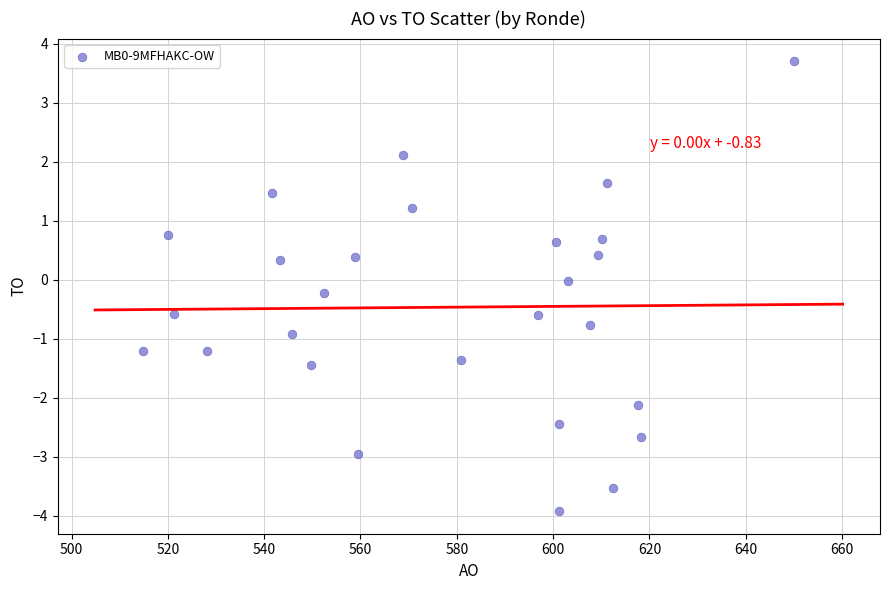

What is the range of Y values (max minus min)?

7.6